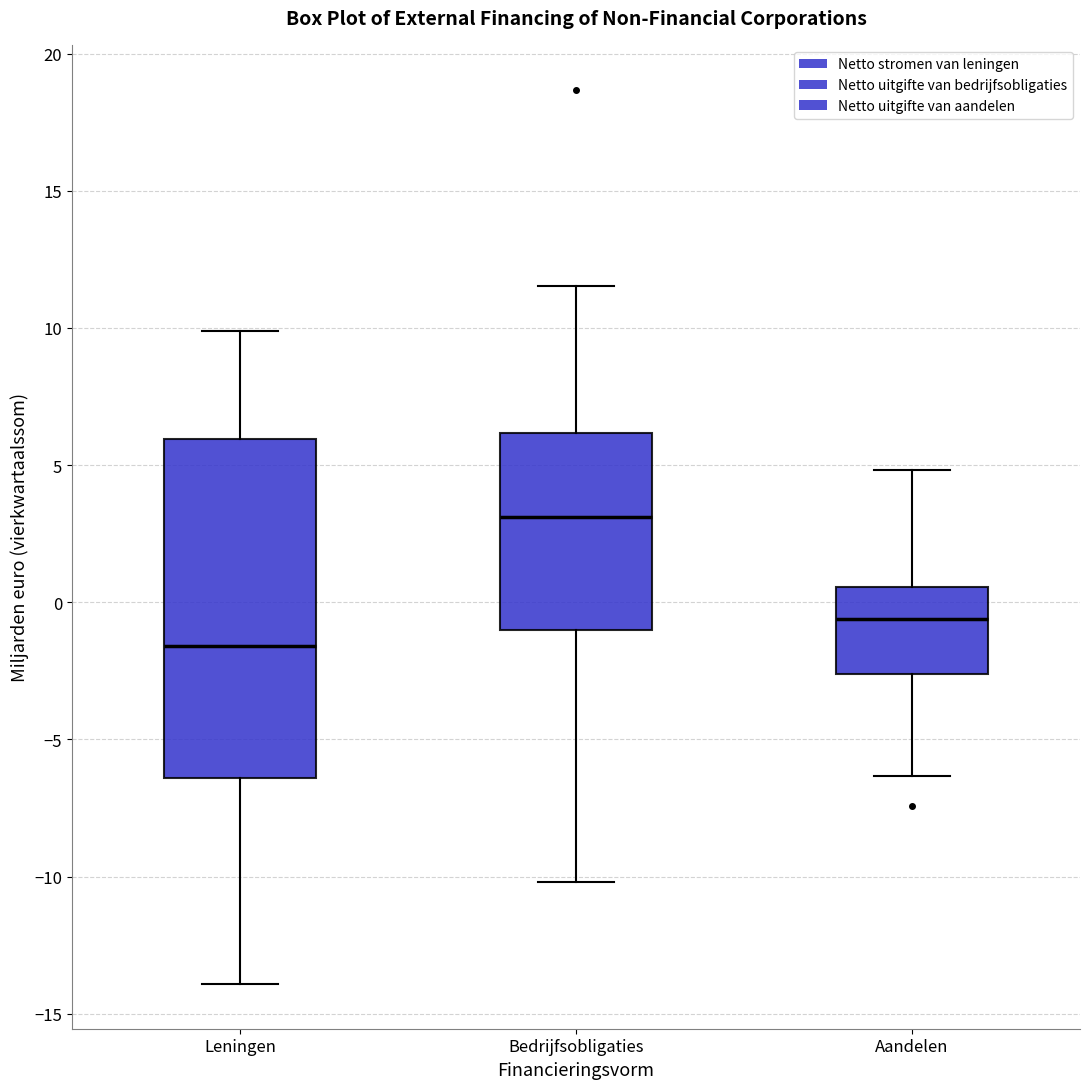

Reading left to right, transcribe this box plot: for each box, give where its median line is, the range the box spans, and where its two whiskers end, as read against the y-axis. The values are not printed on the chart, so give them approximately, as read against the axis.

Leningen: median -1.5, box -6.5 to 6.0, whiskers -14.0 to 10.0
Bedrijfsobligaties: median 3.0, box -1.0 to 6.0, whiskers -10.0 to 11.5
Aandelen: median -0.5, box -2.5 to 0.5, whiskers -6.5 to 5.0